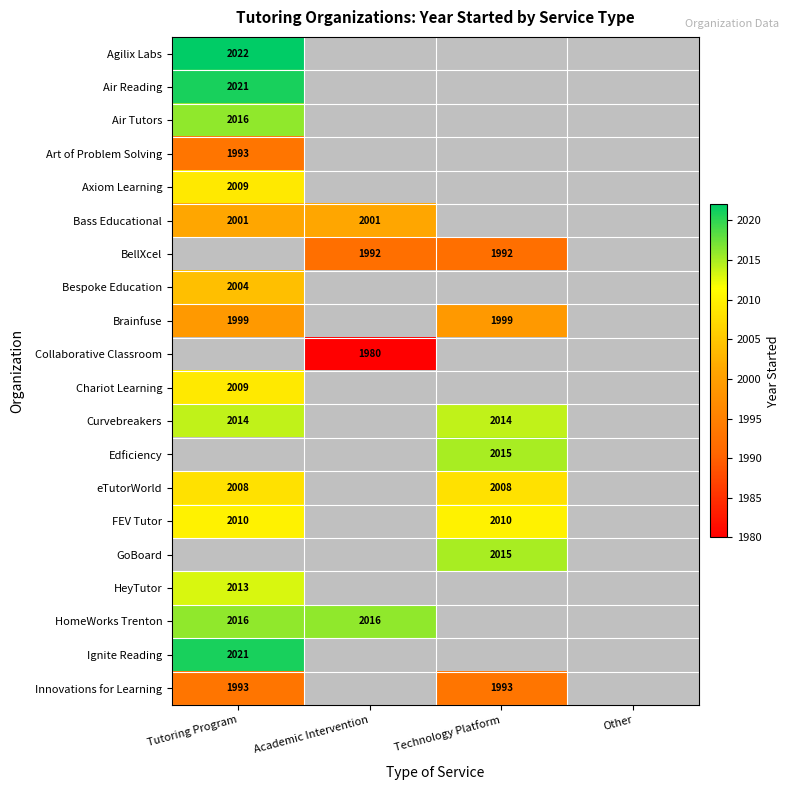

The Collaborative Classroom series shows 1980 at Academic Intervention. True or false?

True